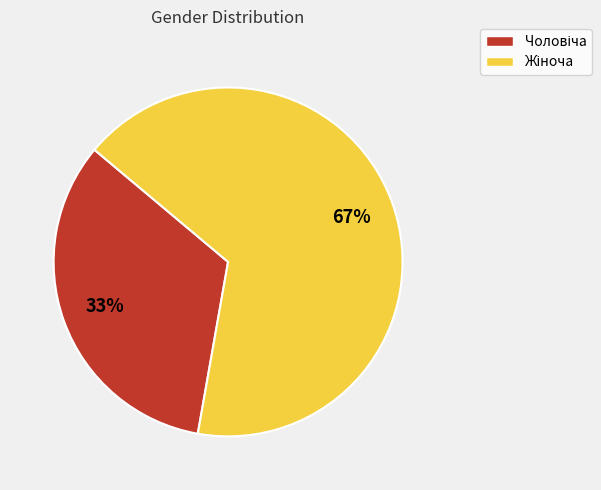

Is there a majority slice in this chart?

Yes